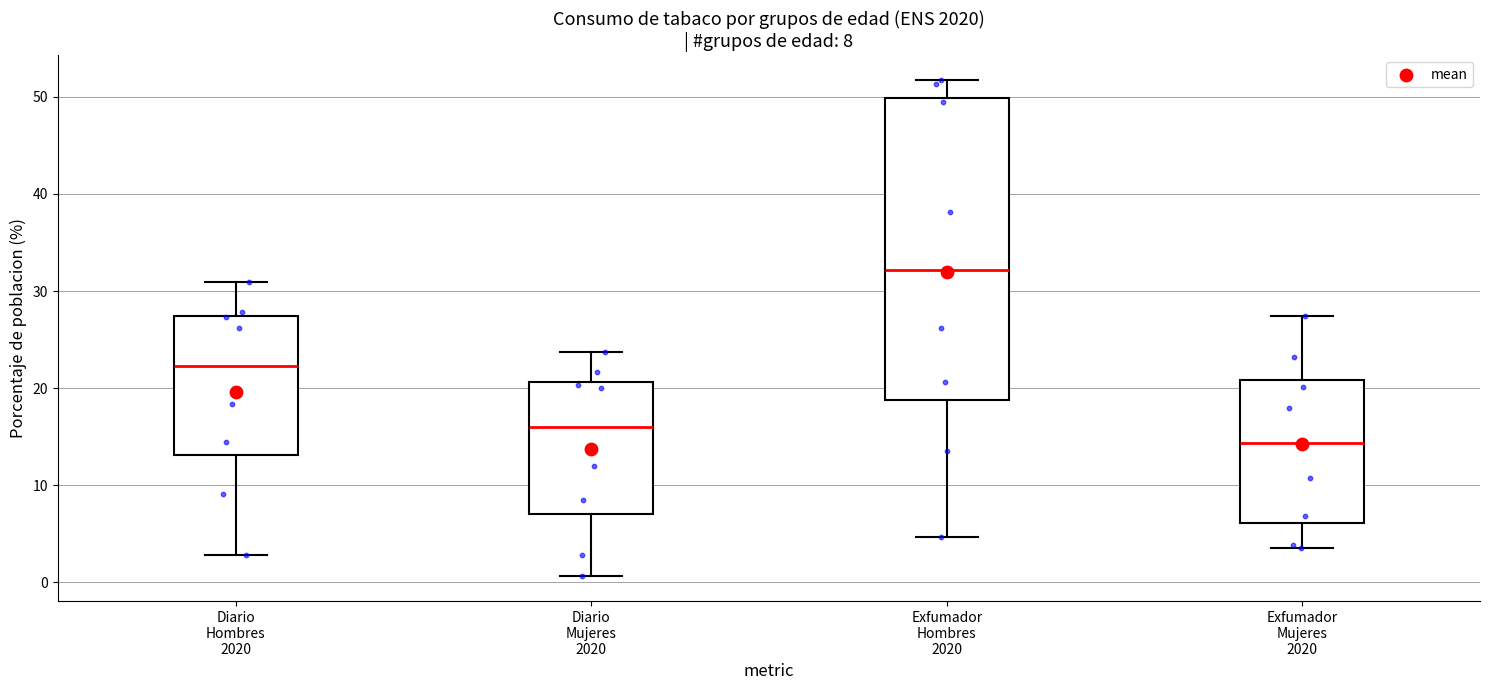

Which box has the lowest median line?

Exfumador Mujeres 2020